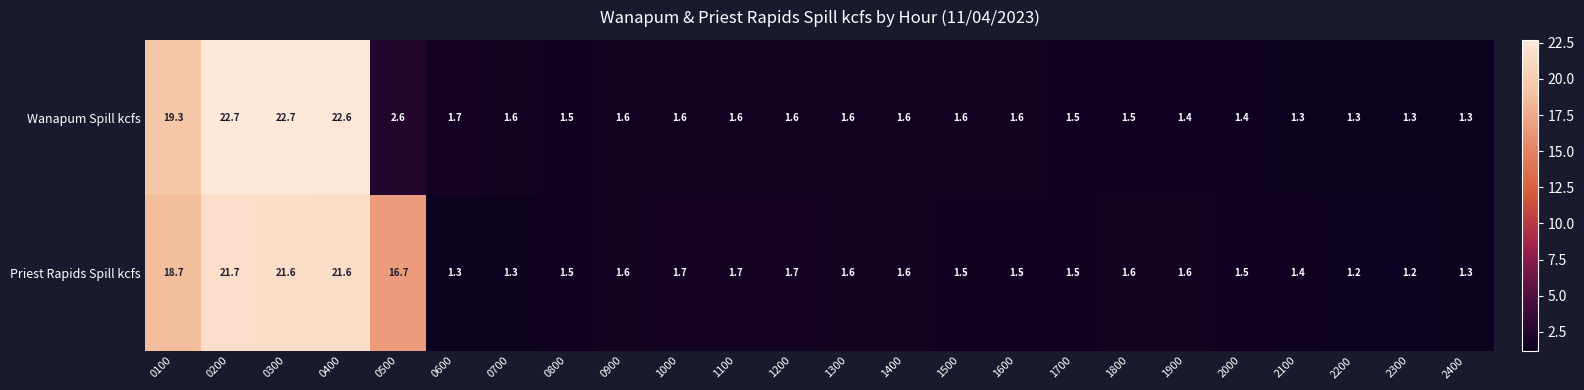

Between 1500 and 2400, which series saw the biggest shift?

Wanapum Spill kcfs